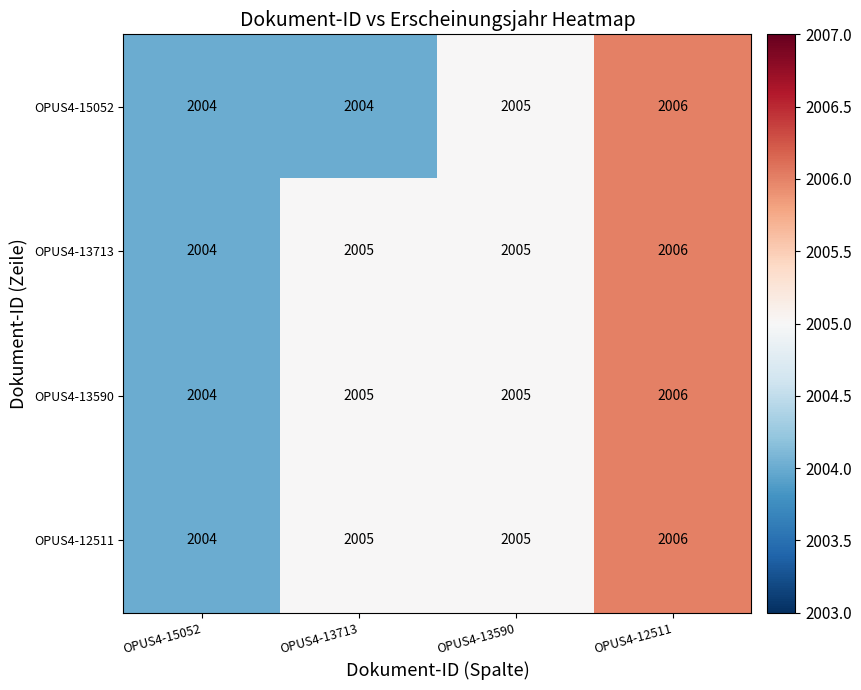

What is the total value across all series at OPUS4-15052?

8016